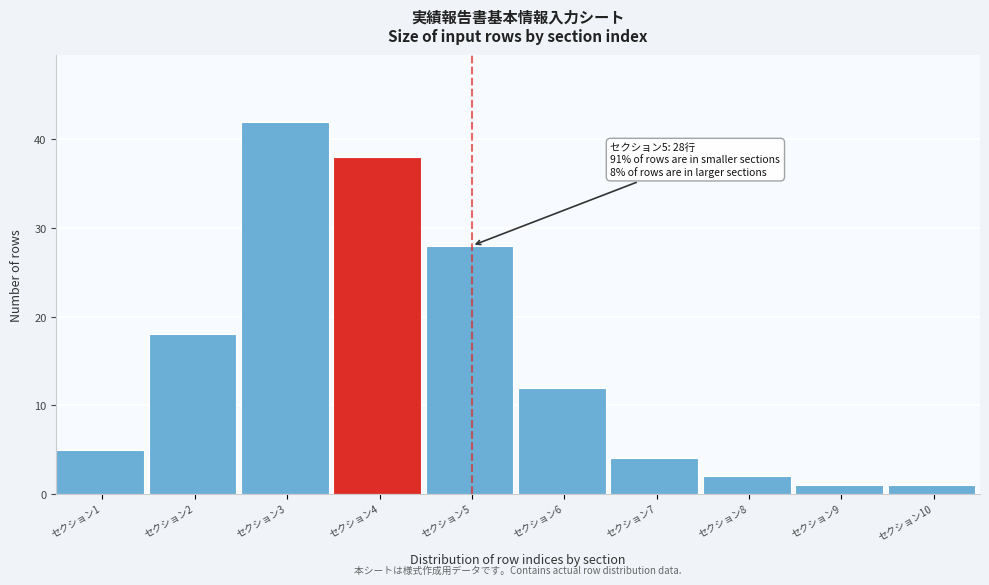

Reading left to right, extract all data points from this chart.

セクション1=5	セクション2=18	セクション3=42	セクション4=38	セクション5=28	セクション6=12	セクション7=4	セクション8=2	セクション9=1	セクション10=1